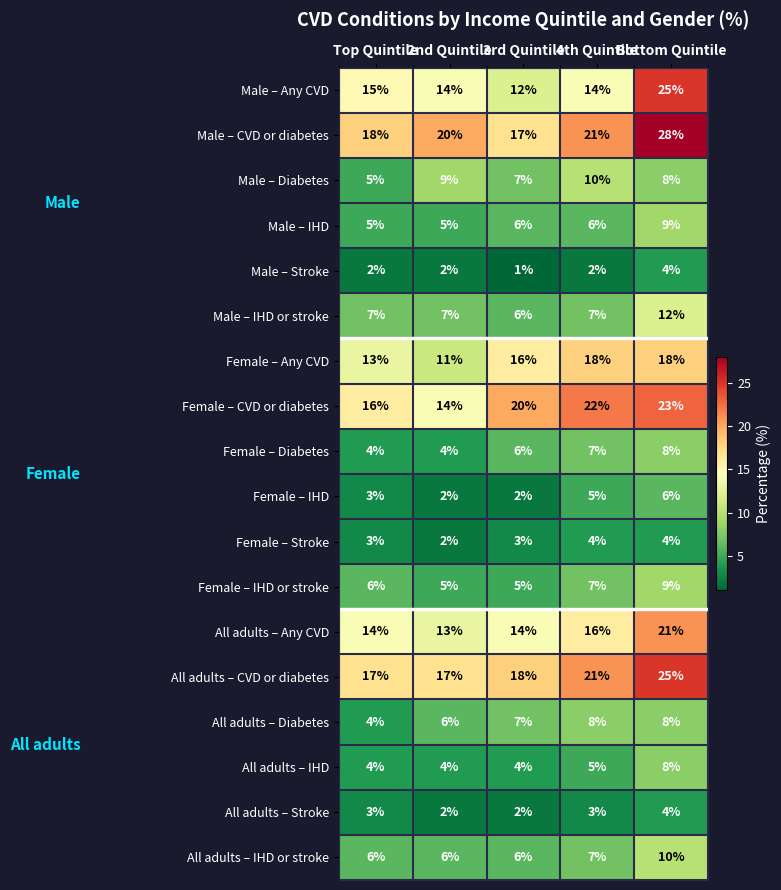

The Male – Any CVD series shows 9 at 2nd Quintile. True or false?

False